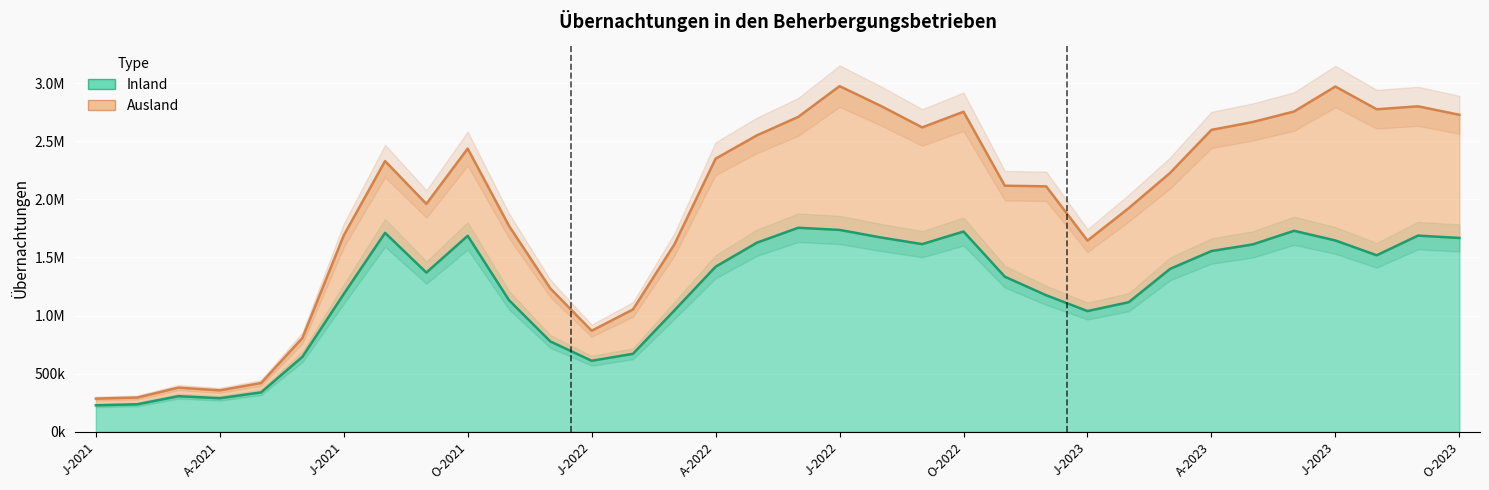

List the labels in order of value, smallest first.

J-2021, F-2021, A-2021, M-2021, M-2021, J-2022, J-2021, F-2022, D-2021, J-2023, M-2022, F-2023, N-2021, D-2022, J-2021, N-2022, S-2021, M-2023, A-2022, A-2023, A-2023, M-2023, S-2022, M-2022, J-2023, O-2023, A-2022, O-2021, S-2023, A-2021, O-2022, J-2023, J-2022, J-2022